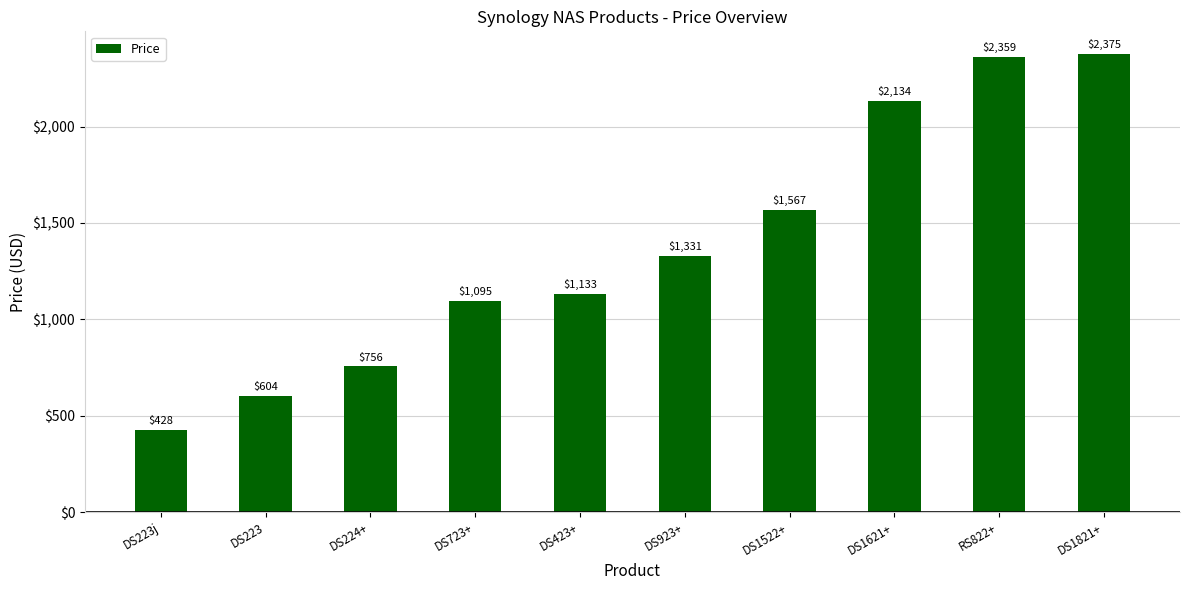

Rank the categories by value from lowest to highest.

DS223j, DS223, DS224+, DS723+, DS423+, DS923+, DS1522+, DS1621+, RS822+, DS1821+